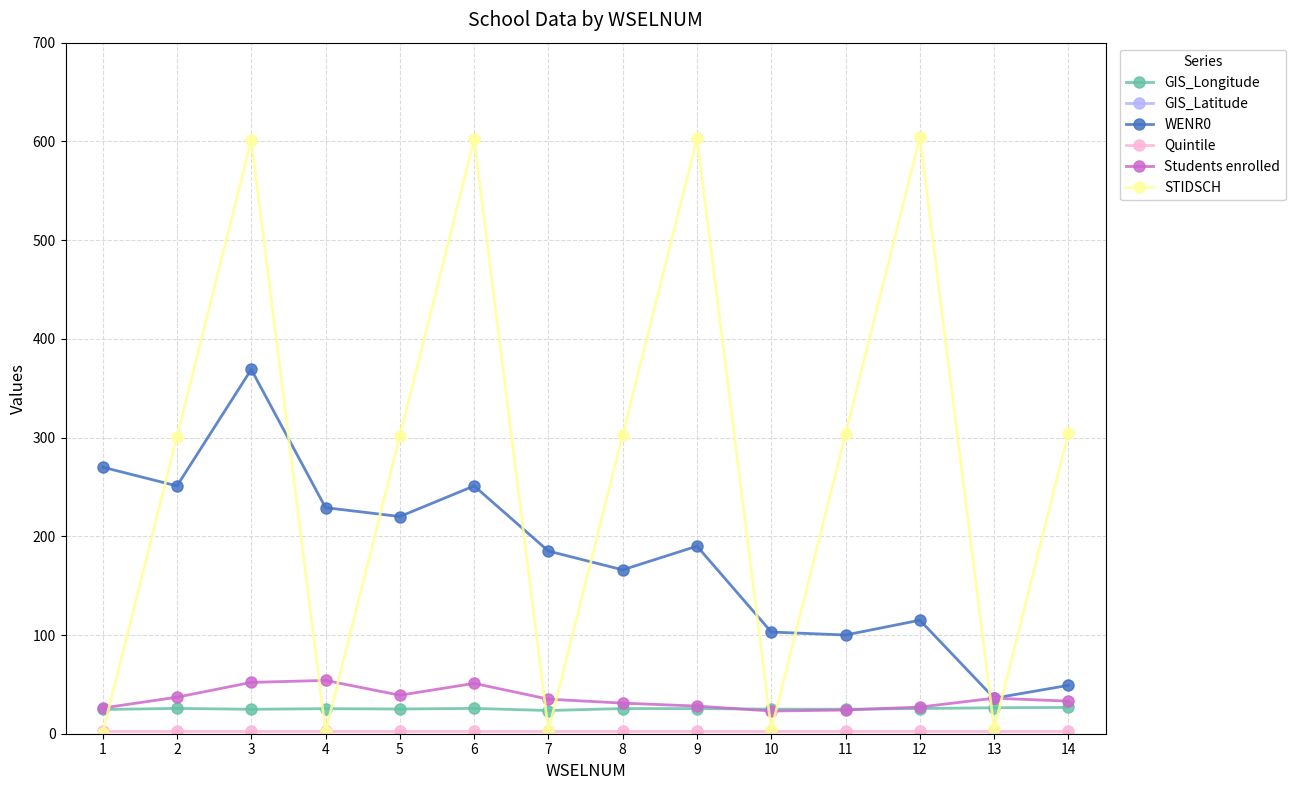

What is the sum of all WENR0 values?

2534.0